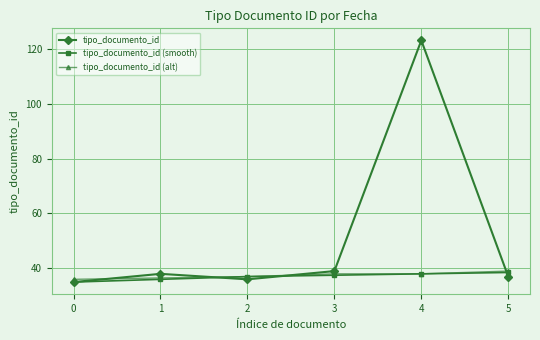

What is the difference between the maximum and minimum values in the tipo_documento_id (alt) series?

3.0